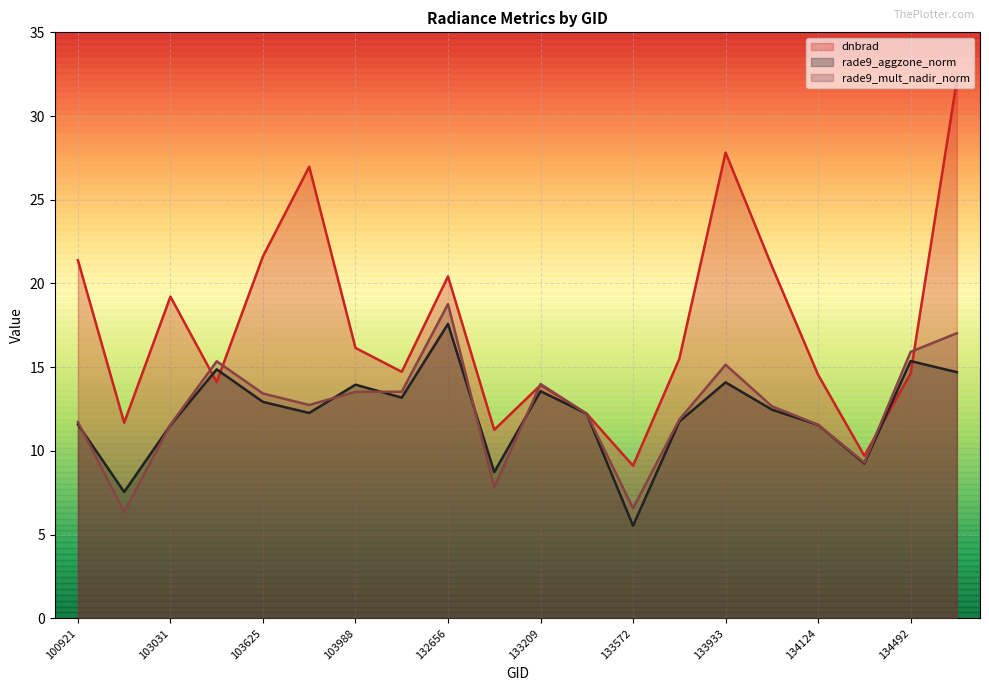

True or false: rade9_aggzone_norm and dnbrad intersect in this chart.

True